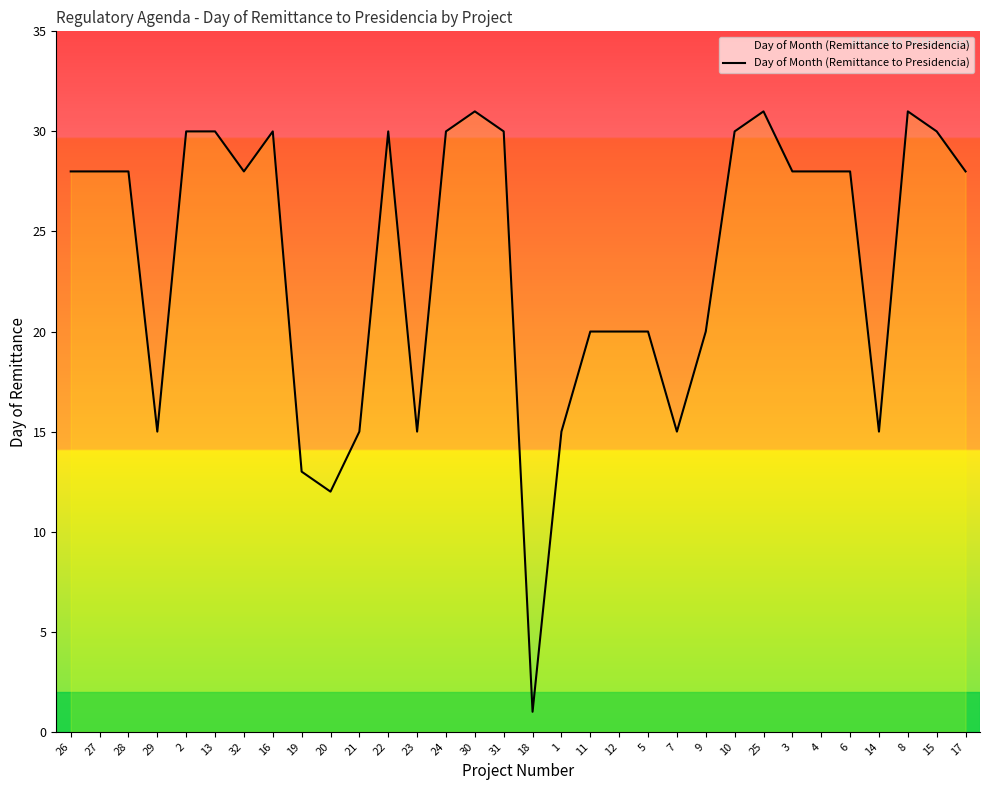

Reading left to right, list all the values displayed in this chart.

26=28	27=28	28=28	29=15	2=30	13=30	32=28	16=30	19=13	20=12	21=15	22=30	23=15	24=30	30=31	31=30	18=1	1=15	11=20	12=20	5=20	7=15	9=20	10=30	25=31	3=28	4=28	6=28	14=15	8=31	15=30	17=28